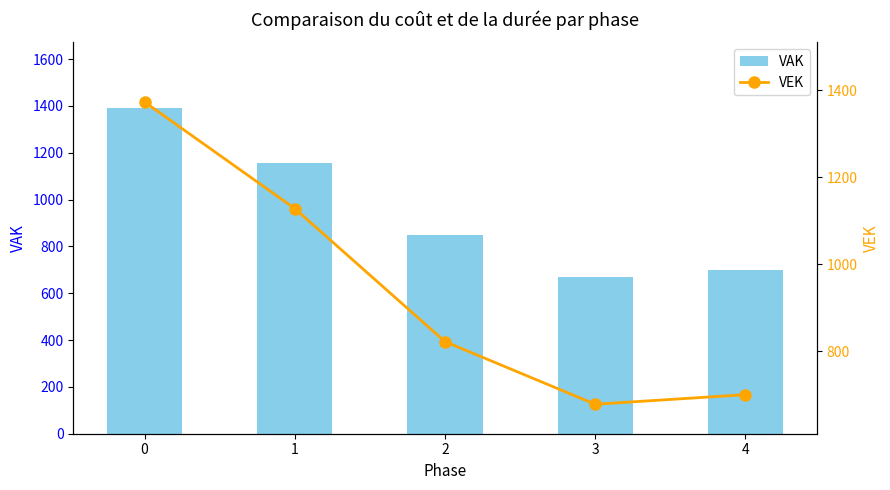

Which series has the widest spread of values?

VAK